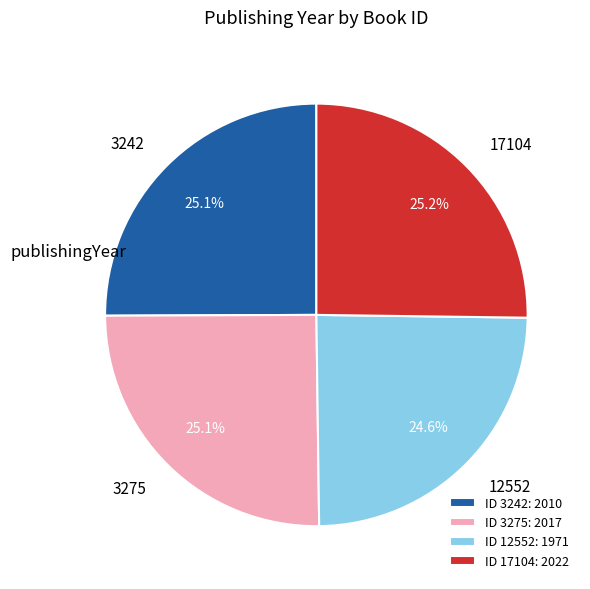

What percentage do ID 17104: 2022 and ID 3242: 2010 together represent?

50.3%